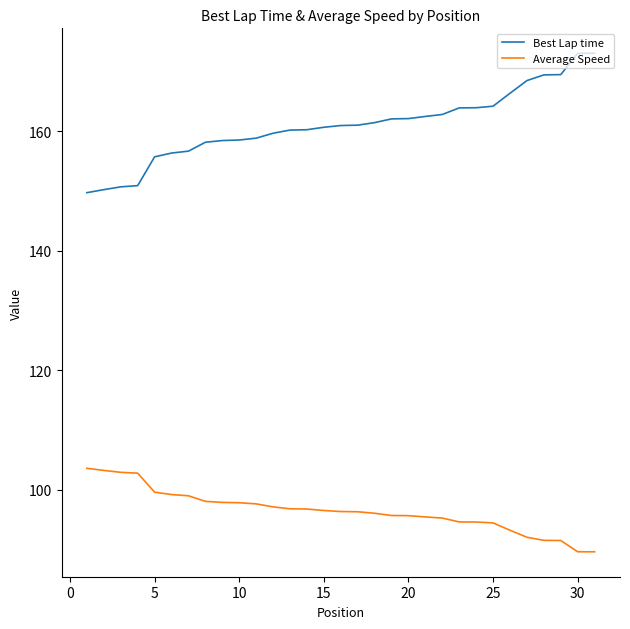

Is this an area chart (filled region under the line)?

No